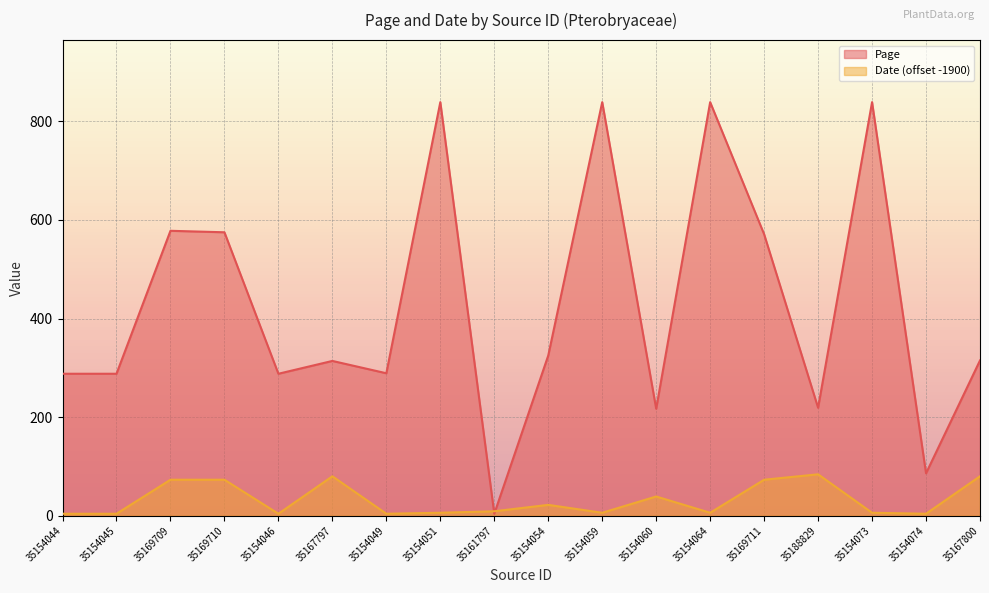

Where is Page nearest to the value 421?

35154054